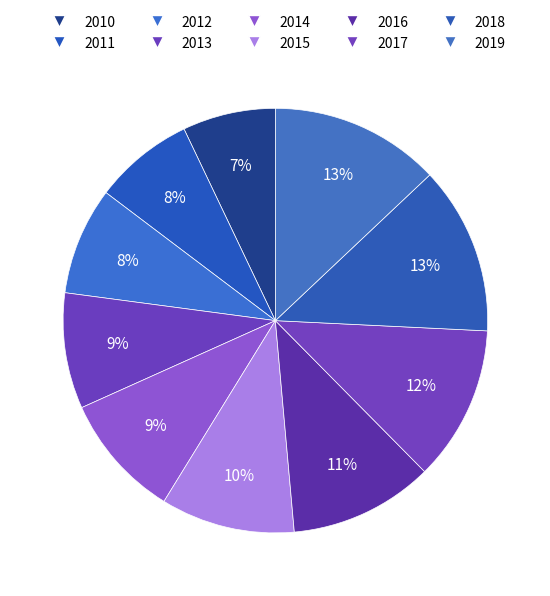

Count the number of slices in the pie.

10